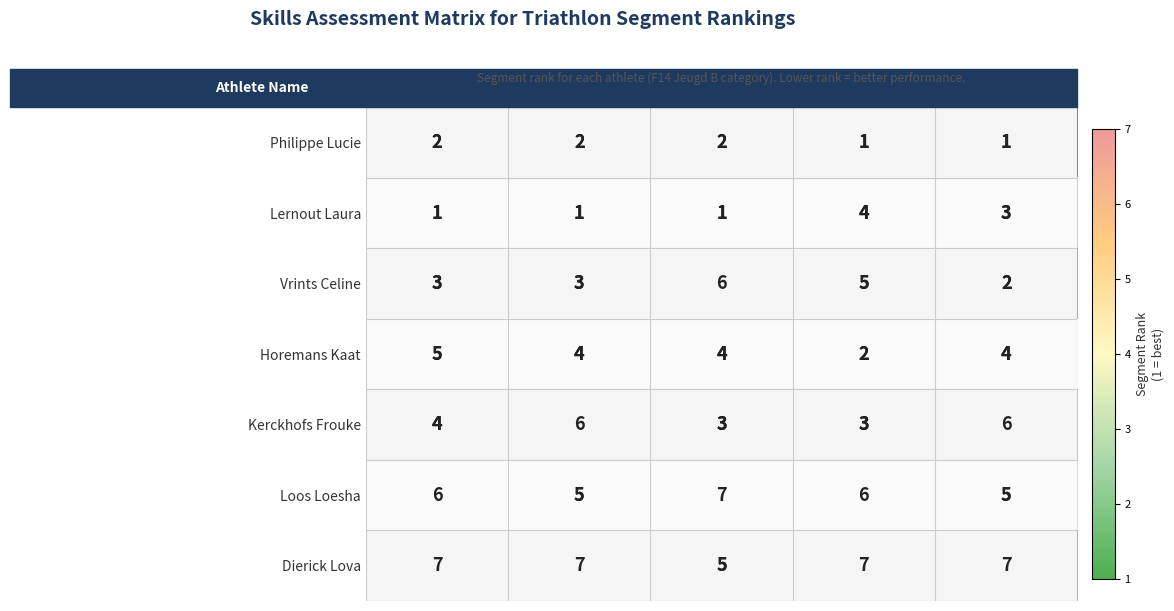

Which series has the widest spread of values?

Vrints Celine